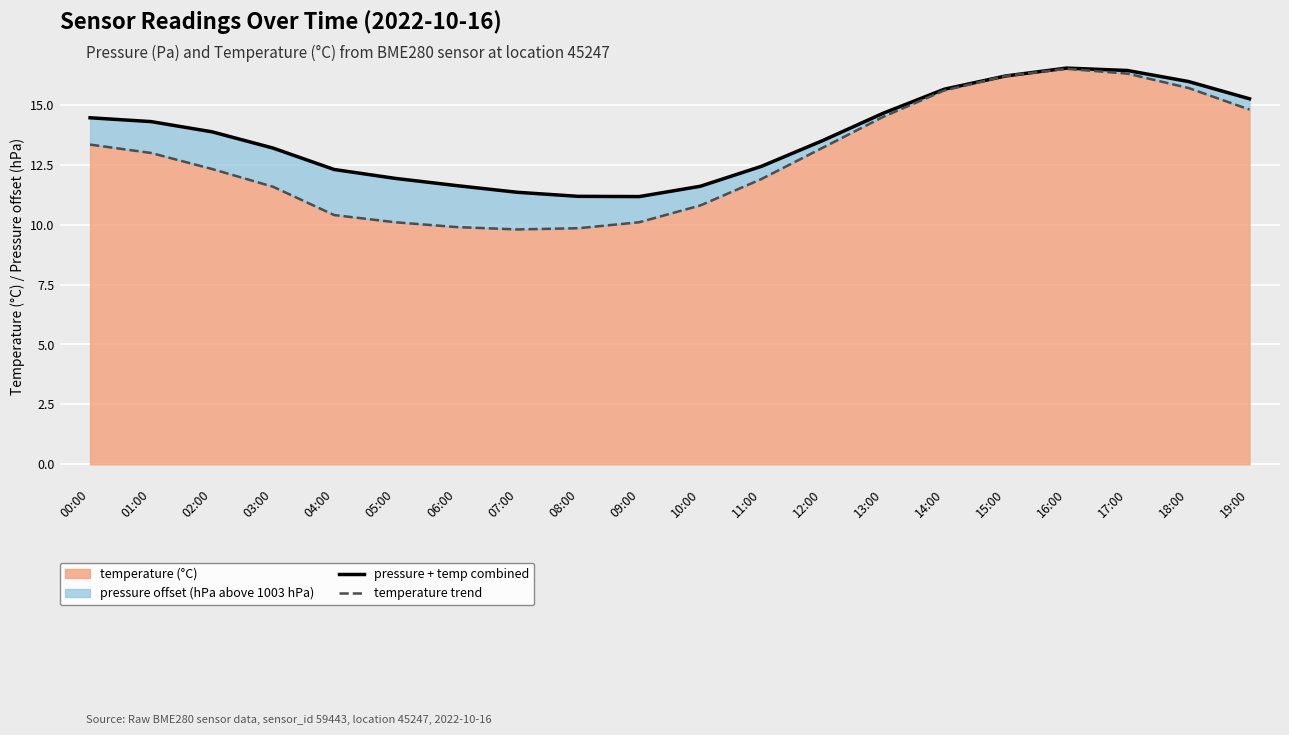

Reading right to left, list all the values displayed in this chart.

pressure + temp combined: 19:00=15.2	18:00=16.0	17:00=16.4	16:00=16.5	15:00=16.2	14:00=15.7	13:00=14.7	12:00=13.5	11:00=12.4	10:00=11.6	09:00=11.2	08:00=11.2	07:00=11.4	06:00=11.6	05:00=11.9	04:00=12.3	03:00=13.2	02:00=13.9	01:00=14.3	00:00=14.5
temperature trend: 19:00=14.8	18:00=15.7	17:00=16.3	16:00=16.5	15:00=16.2	14:00=15.6	13:00=14.5	12:00=13.2	11:00=11.9	10:00=10.8	09:00=10.1	08:00=9.8	07:00=9.8	06:00=9.9	05:00=10.1	04:00=10.4	03:00=11.6	02:00=12.3	01:00=13.0	00:00=13.3